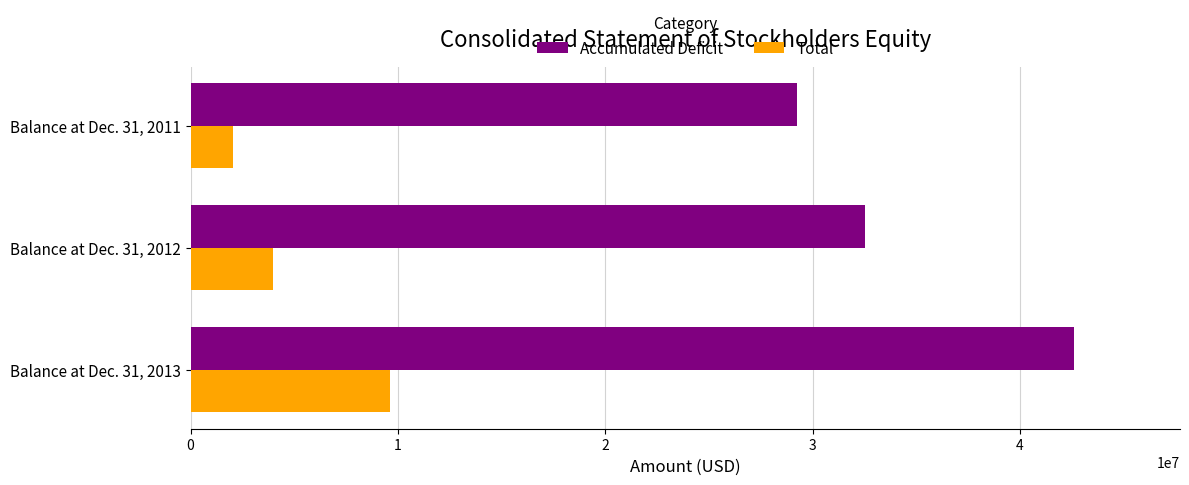

Which label corresponds to the smallest value in the chart?

Balance at Dec. 31, 2011